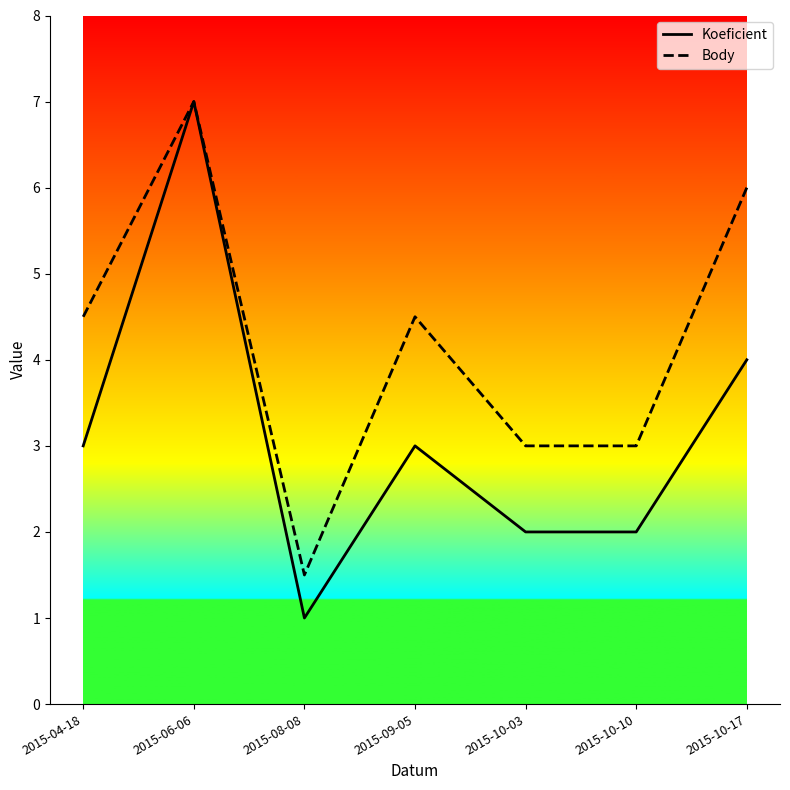

Rank the series at 2015-10-10 from lowest to highest value.

Koeficient, Body